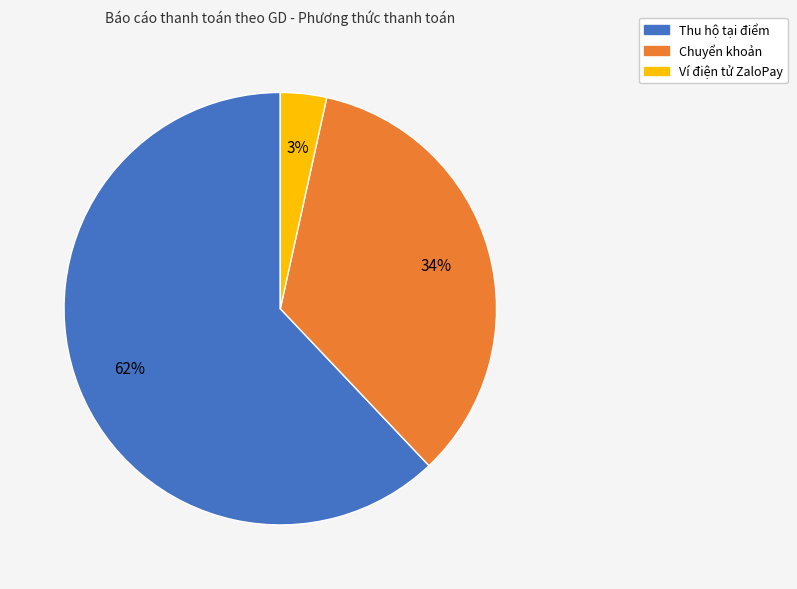

Is there any slice that represents more than half of the pie?

Yes